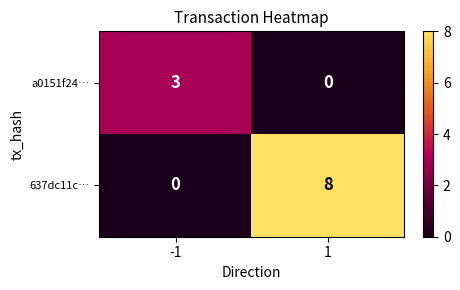

What is the difference between the a0151f24… values at 1 and -1?

3